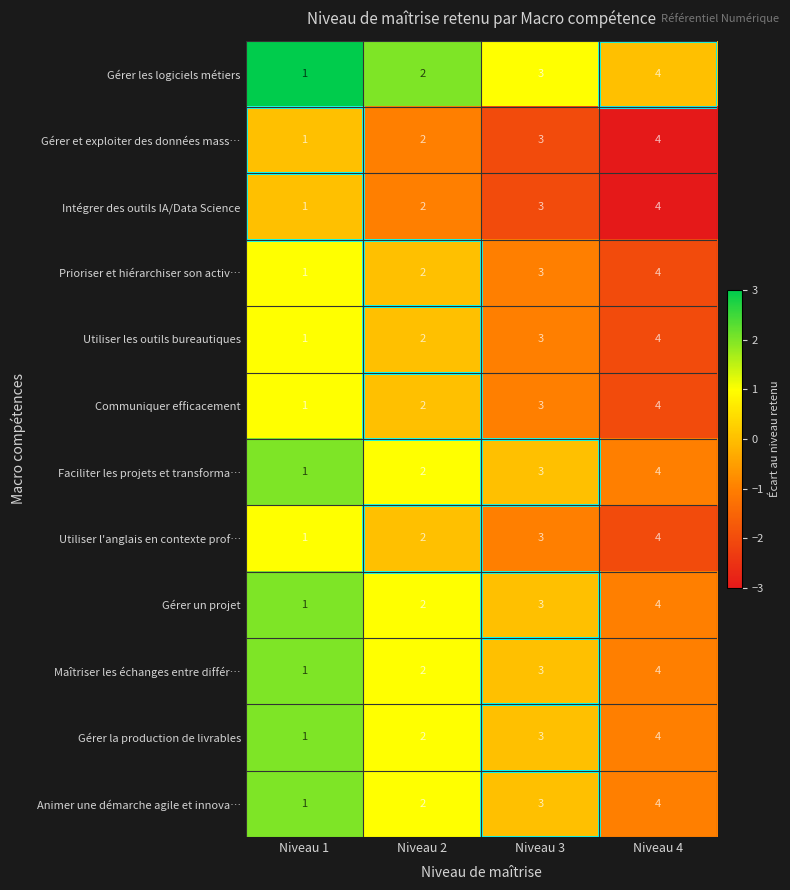

What is the difference between the Utiliser les outils bureautiques values at Niveau 4 and Niveau 1?

3